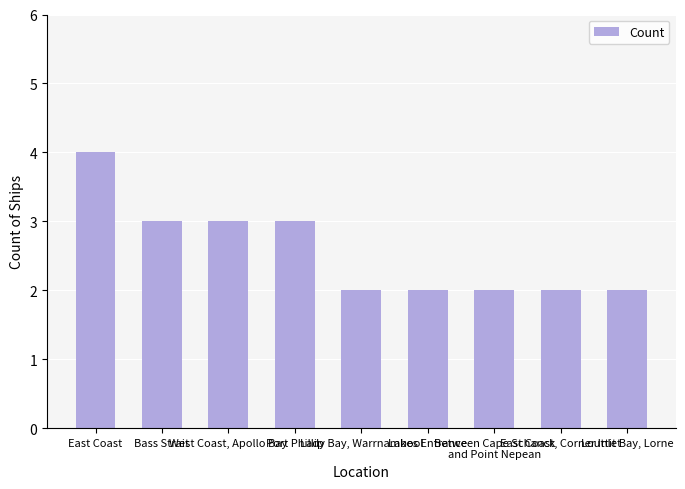

Count the number of categories in the chart.

9